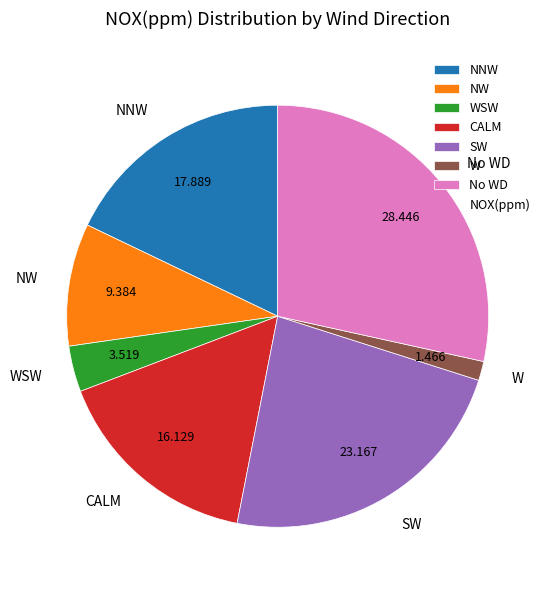

Combined, do SW and CALM account for over 50%?

No